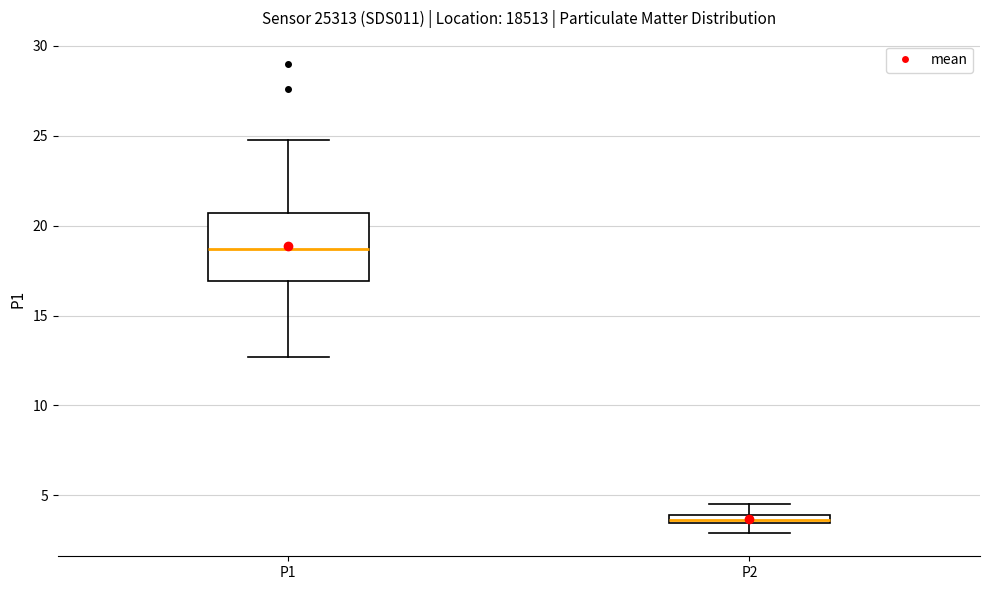

Which box is the tallest, from its lower edge to its upper edge?

P1